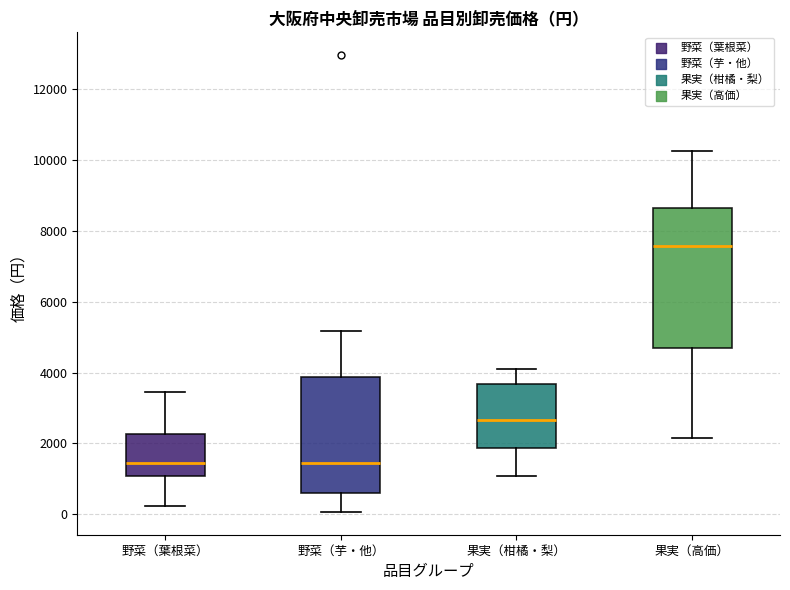

Which box is the tallest, from its lower edge to its upper edge?

果実（高価）